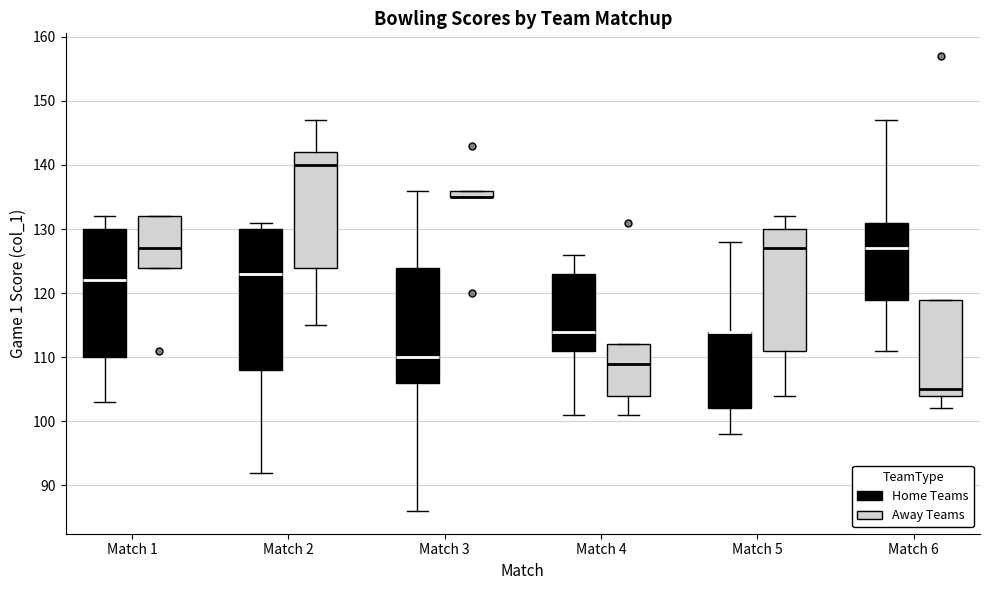

Comparing the boxes themselves (not the whiskers), which one is the tallest?

Match 2 (Home Teams)